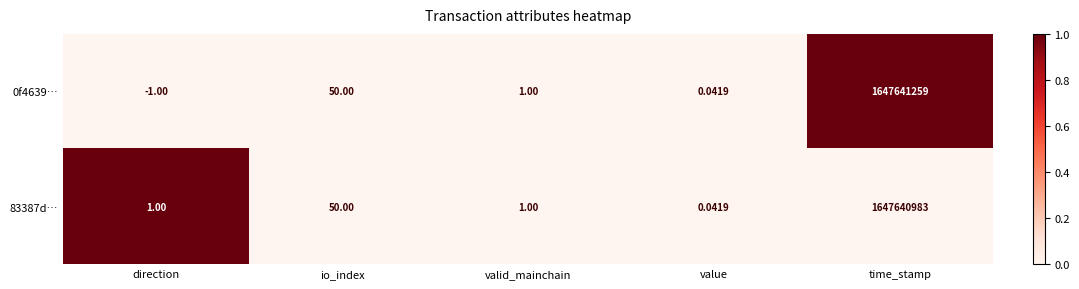

At which category is the sum across all series the highest?

time_stamp